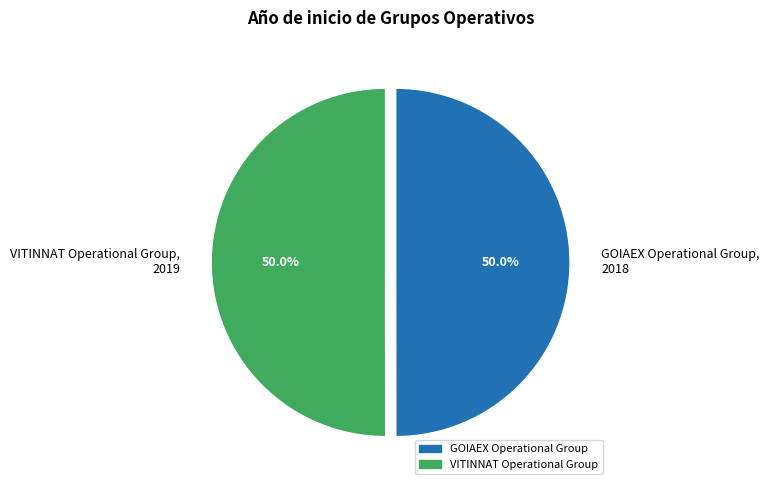

Approximately how many times larger is the value at GOIAEX Operational Group, 2018 compared to VITINNAT Operational Group, 2019?

1.0